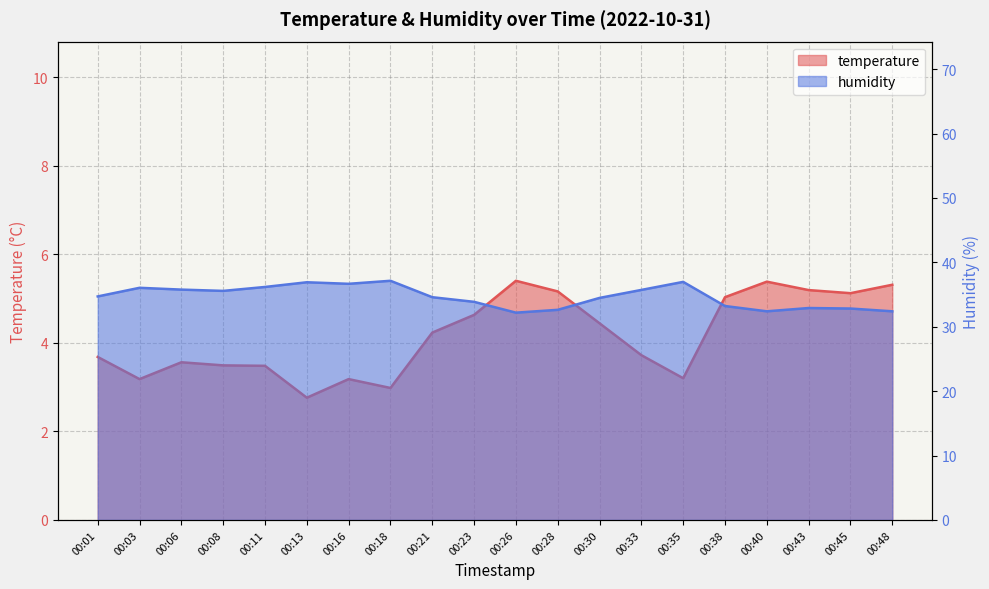

Which label corresponds to the smallest value in the chart?

00:13